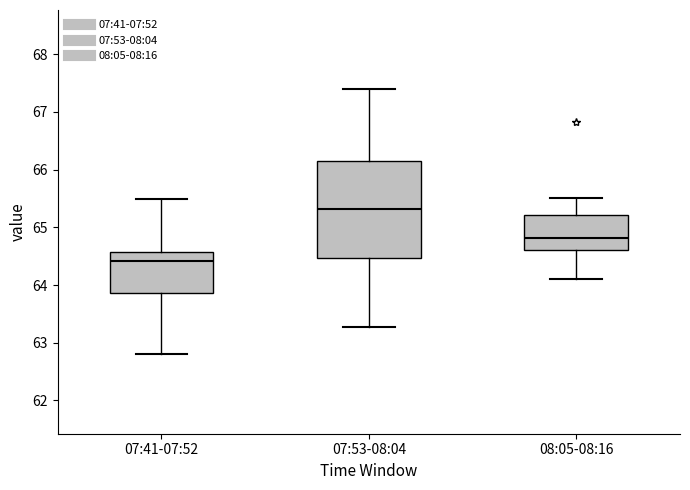

Comparing the boxes themselves (not the whiskers), which one is the tallest?

07:53-08:04